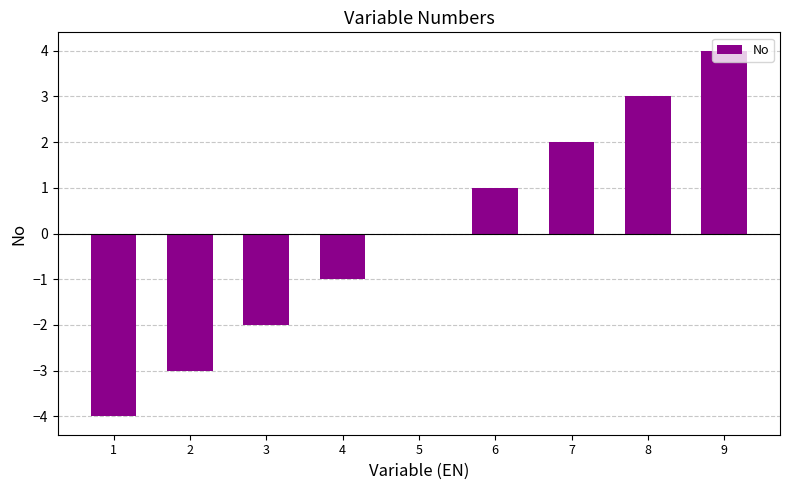

The chart shows a value of 2 at 7. True or false?

True